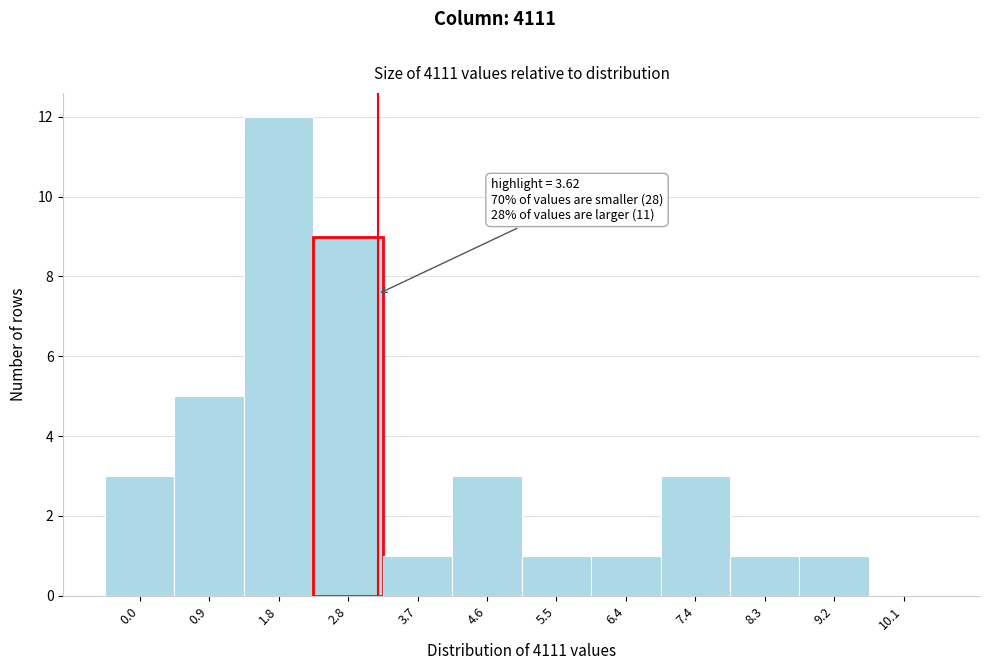

Reading left to right, transcribe all the data shown in this chart.

0.0=3	0.9=5	1.8=12	2.8=9	3.7=1	4.6=3	5.5=1	6.4=1	7.4=3	8.3=1	9.2=1	10.1=0